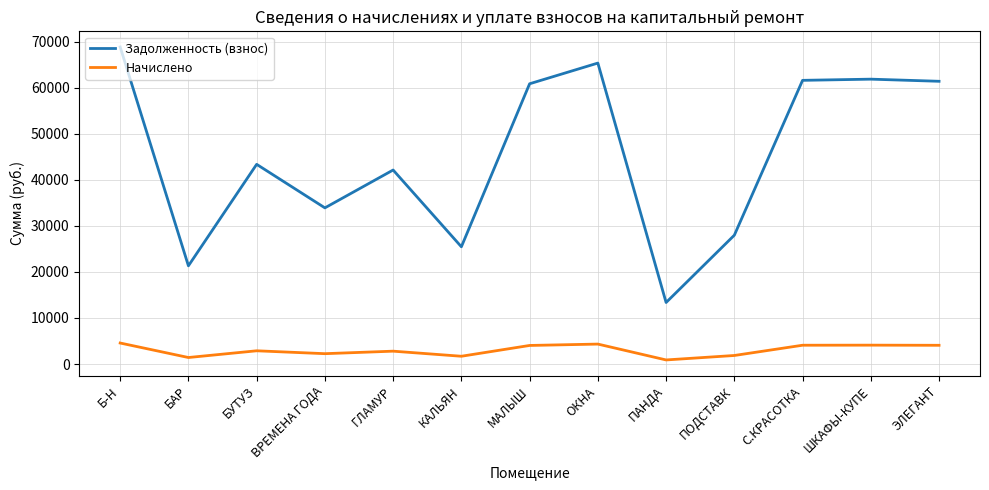

At which label does Задолженность (взнос) reach its minimum?

ПАНДА